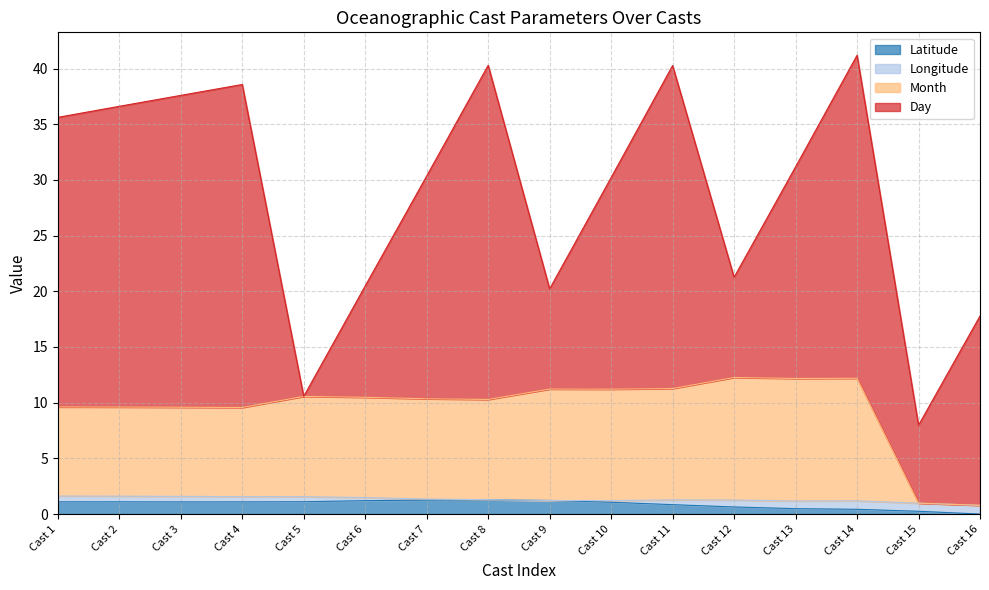

Is it true that Latitude equals 1.1 at Cast 2?

True